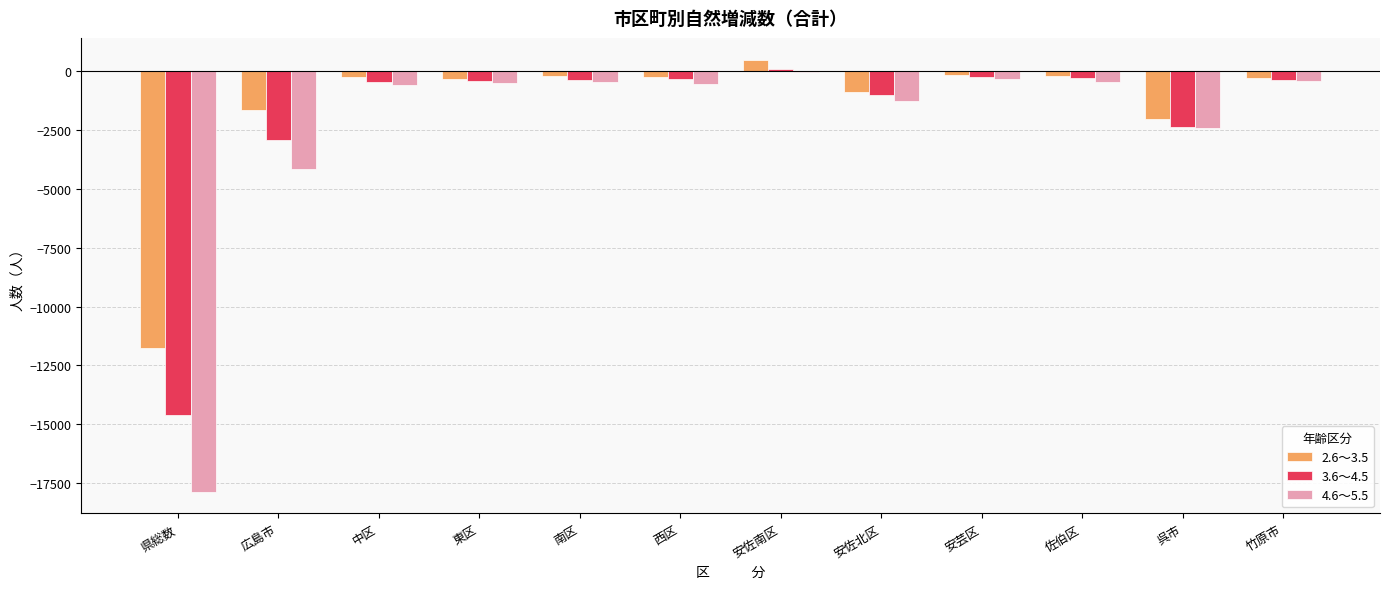

The 2.6～3.5 series shows -1649 at 広島市. True or false?

True